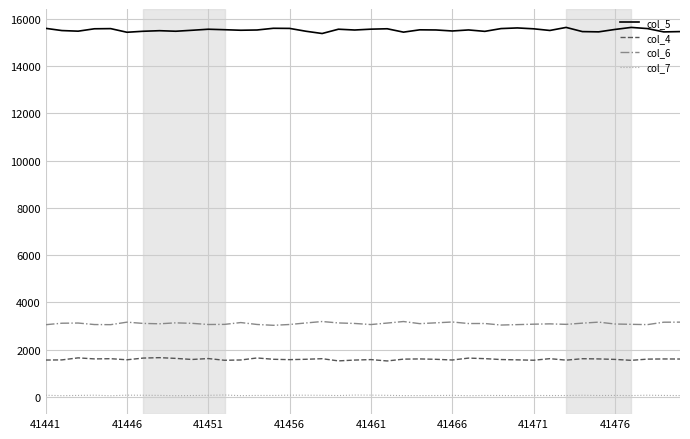

What is the difference between the maximum and second lowest values in the col_5 series?

205